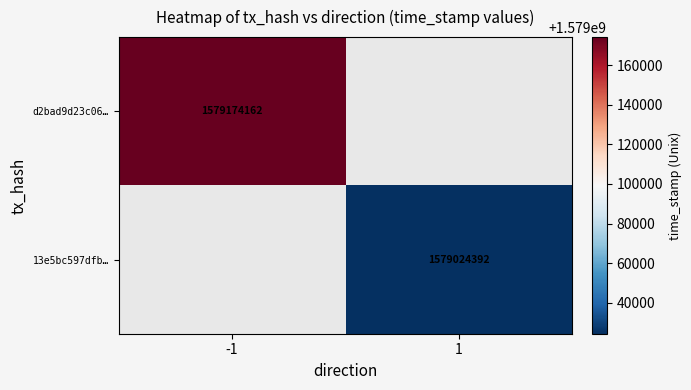

The 13e5bc597dfb… series shows 2468636592 at 1. True or false?

False